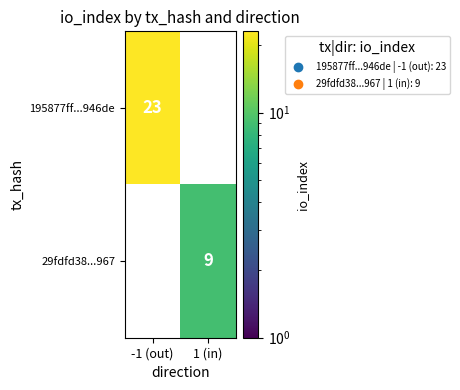

Read the 29fdfd38...967 value at 1 (in).

9